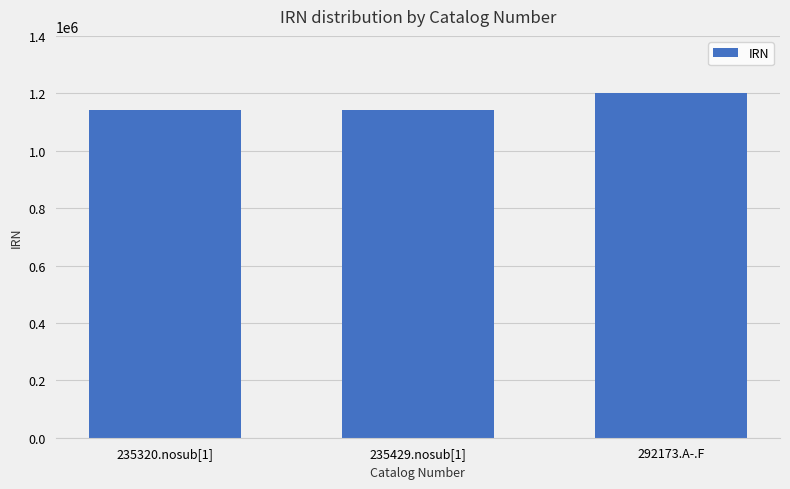

How many distinct data groups are displayed?

1